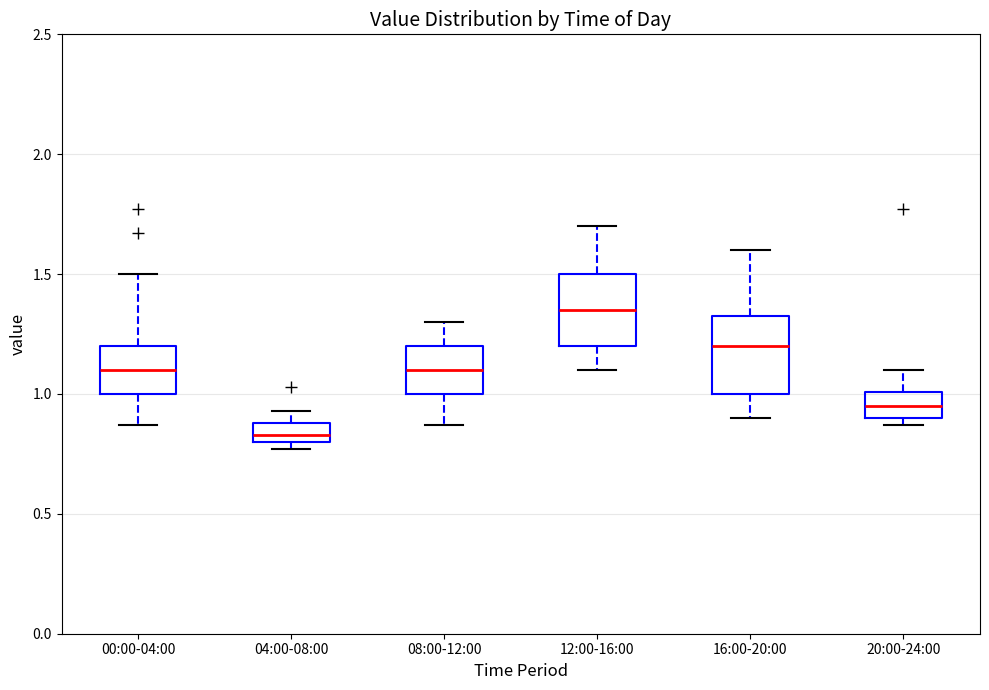

Where does the upper whisker of the box for 16:00-20:00 end on the y-axis? The values are not printed on the chart, so give them approximately, as read against the axis.

1.60